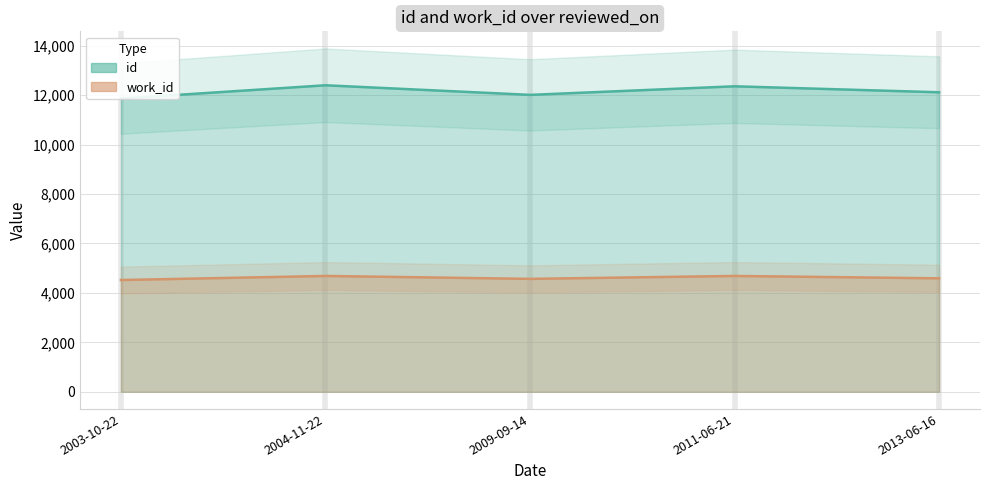

Which series has the largest range (max minus min)?

id